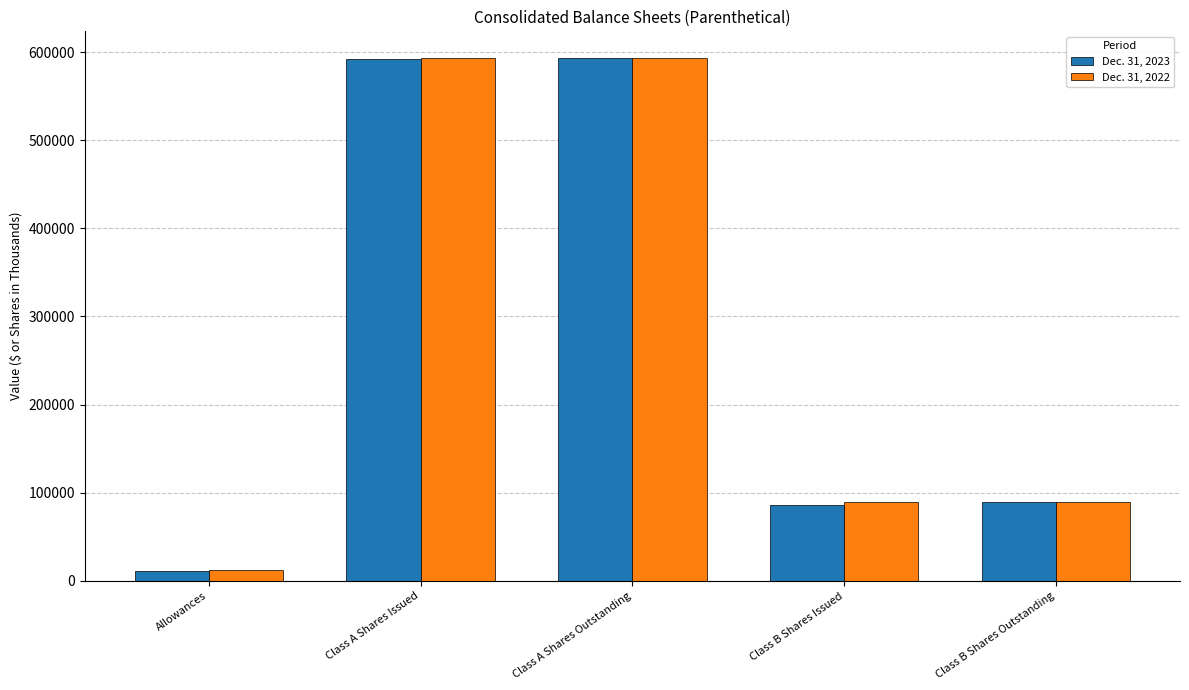

What is the difference between the second highest and second lowest values in the Dec. 31, 2022 series?

504634